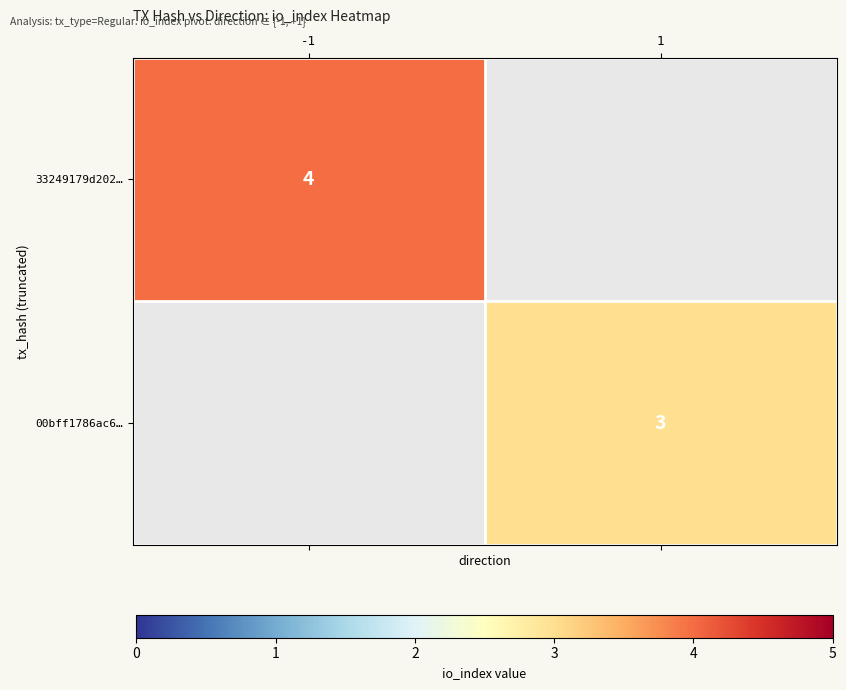

The value of 00bff1786ac6… at 1 is 3. True or false?

True